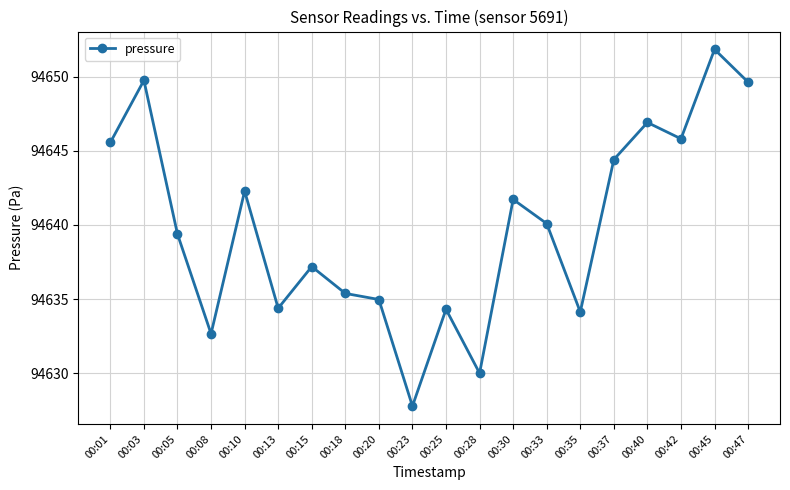

How many points are lower than both their immediate neighbors (excluding endpoints)?

6